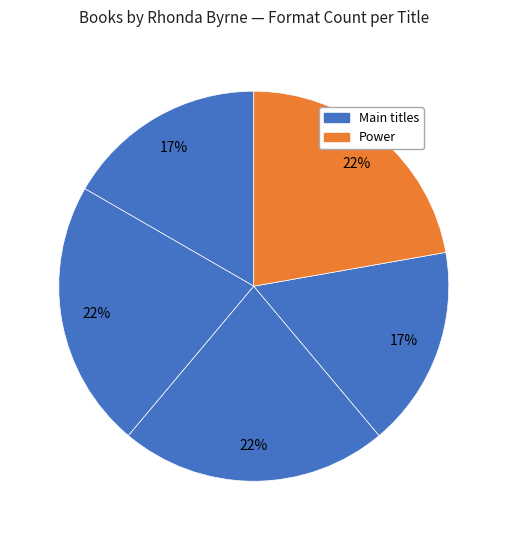

How many slices are in this pie chart?

5